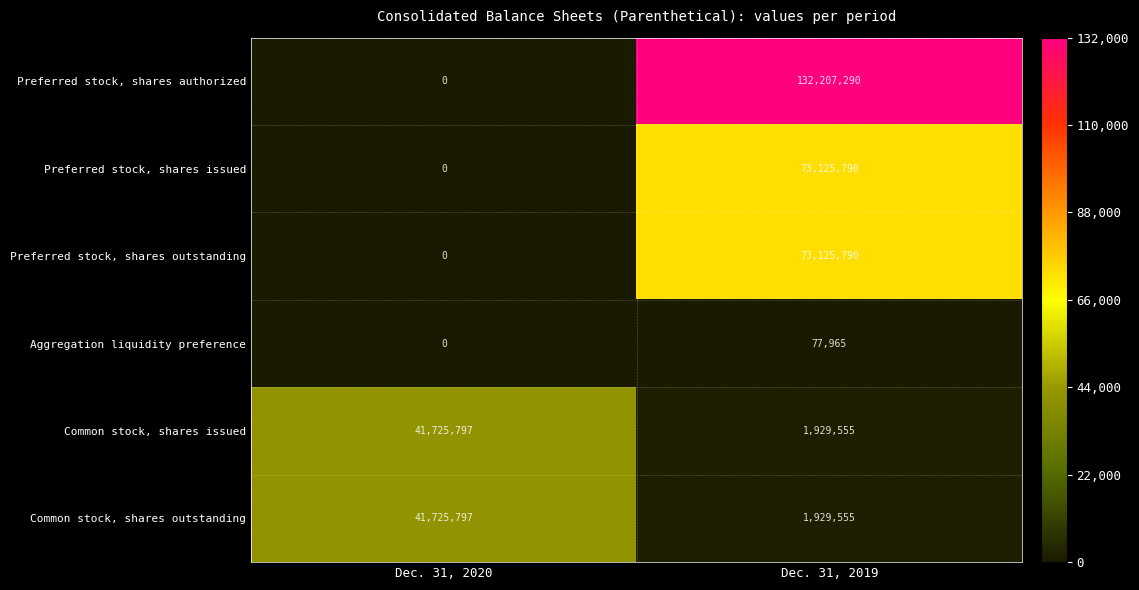

True or false: Preferred stock, shares authorized has a value of 0 at Dec. 31, 2020.

True